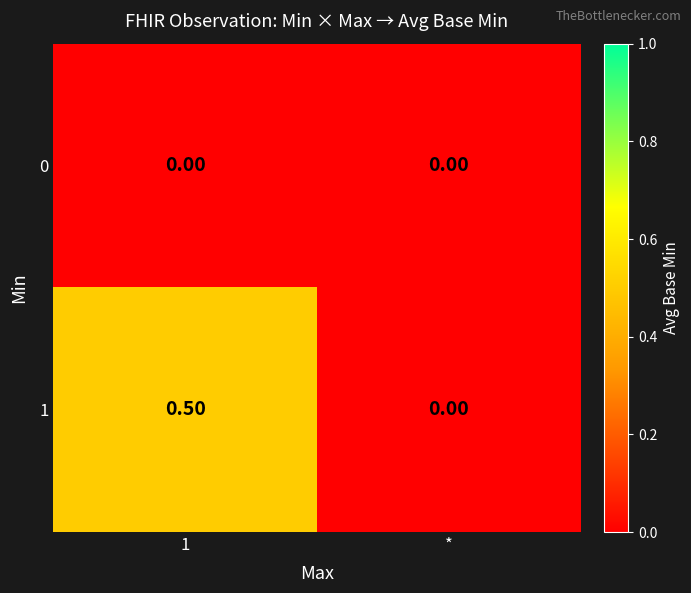

Where is 1 nearest to the value 0?

*